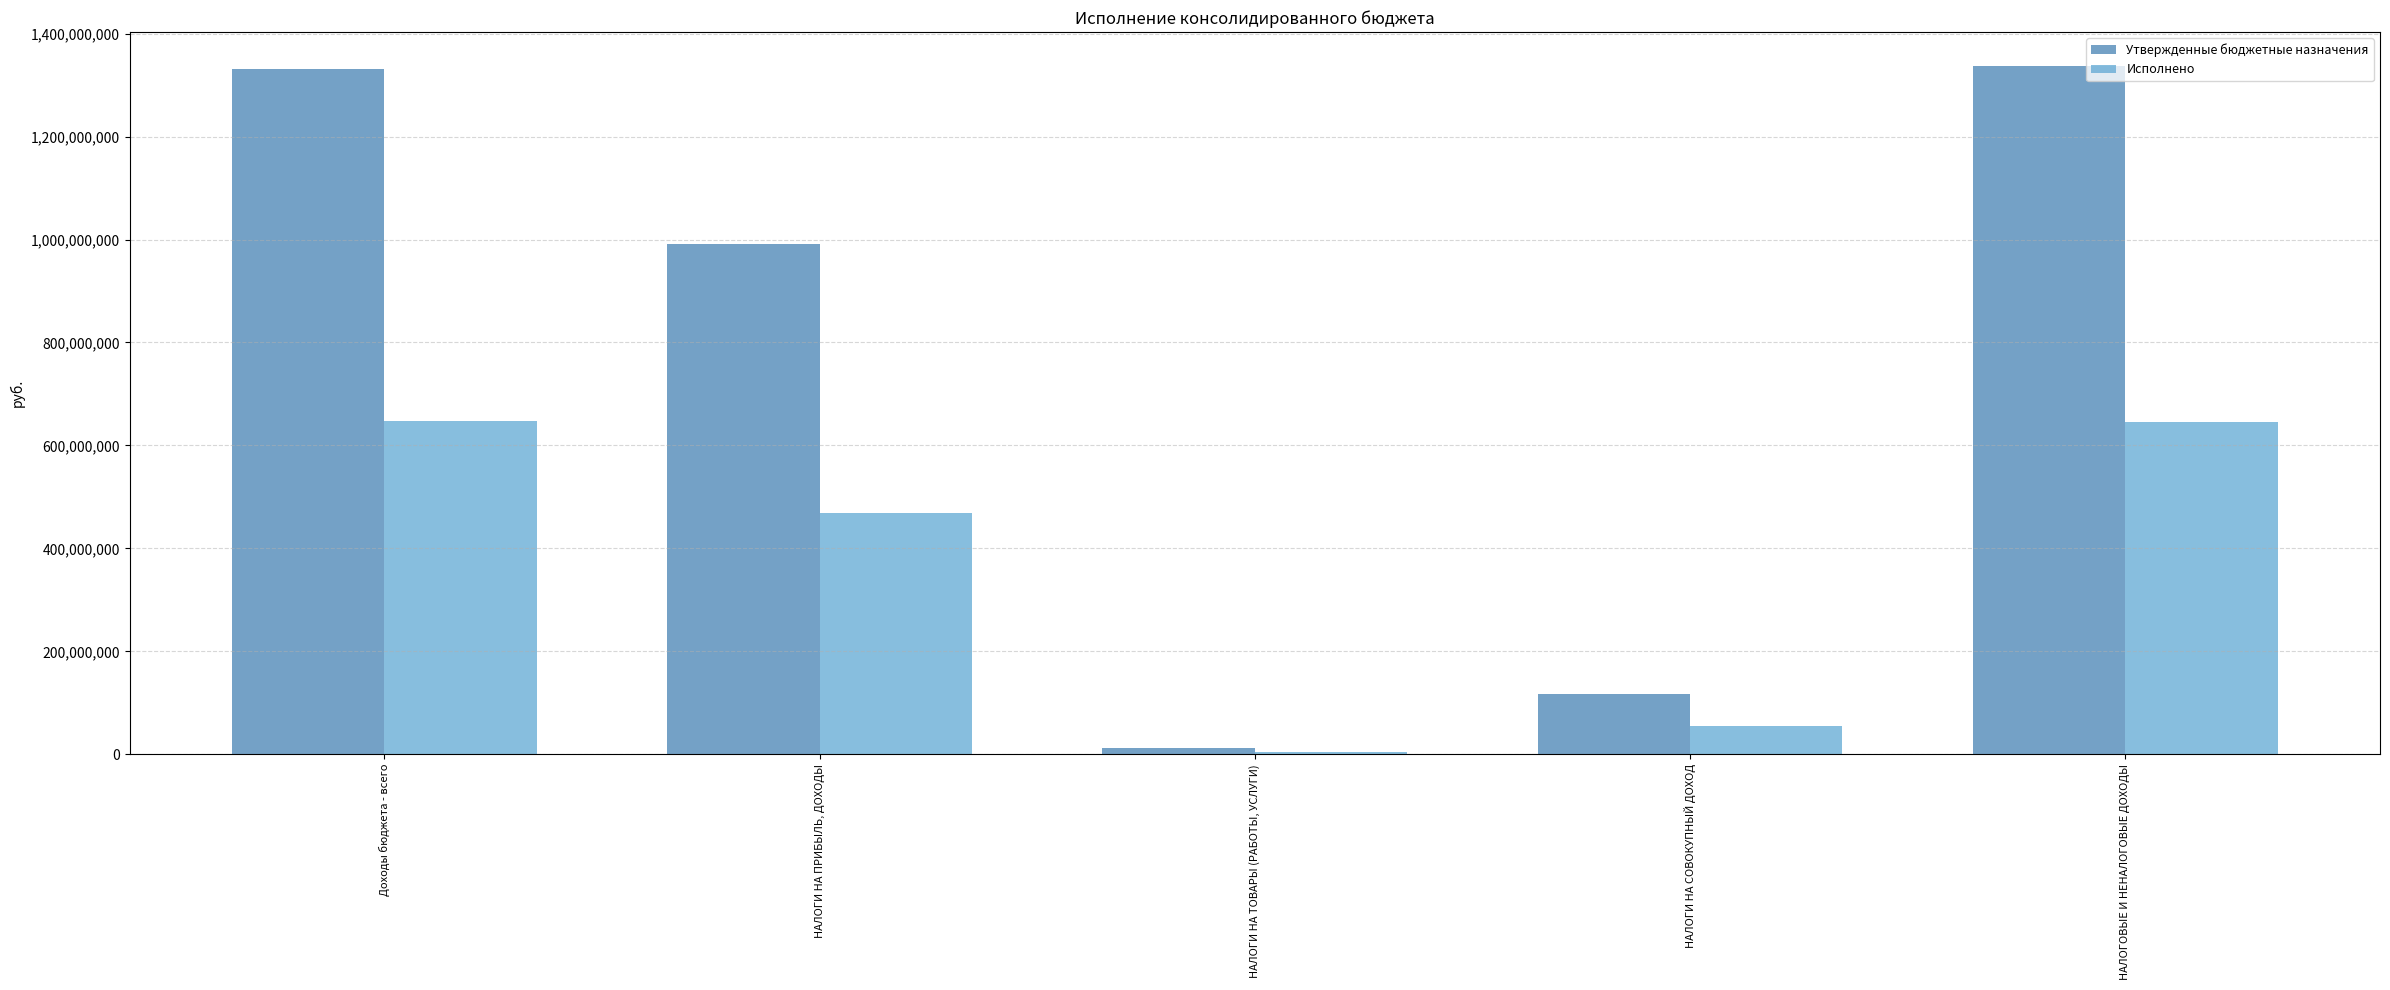

Is it true that Утвержденные бюджетные назначения equals 117669000.0 at НАЛОГИ НА СОВОКУПНЫЙ ДОХОД?

True